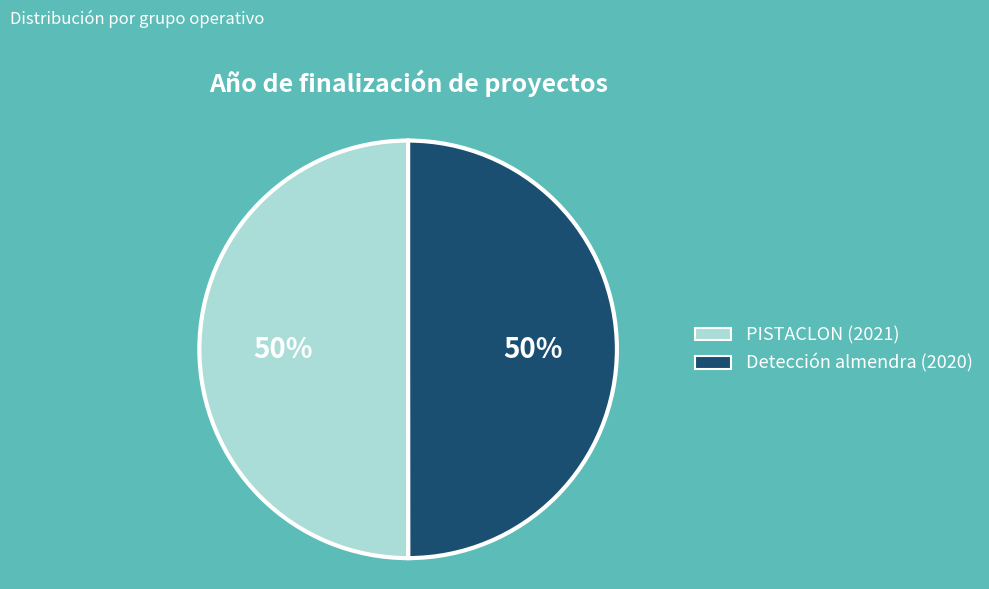

Approximately how many times larger is the value at PISTACLON (2021) compared to Detección almendra (2020)?

1.0